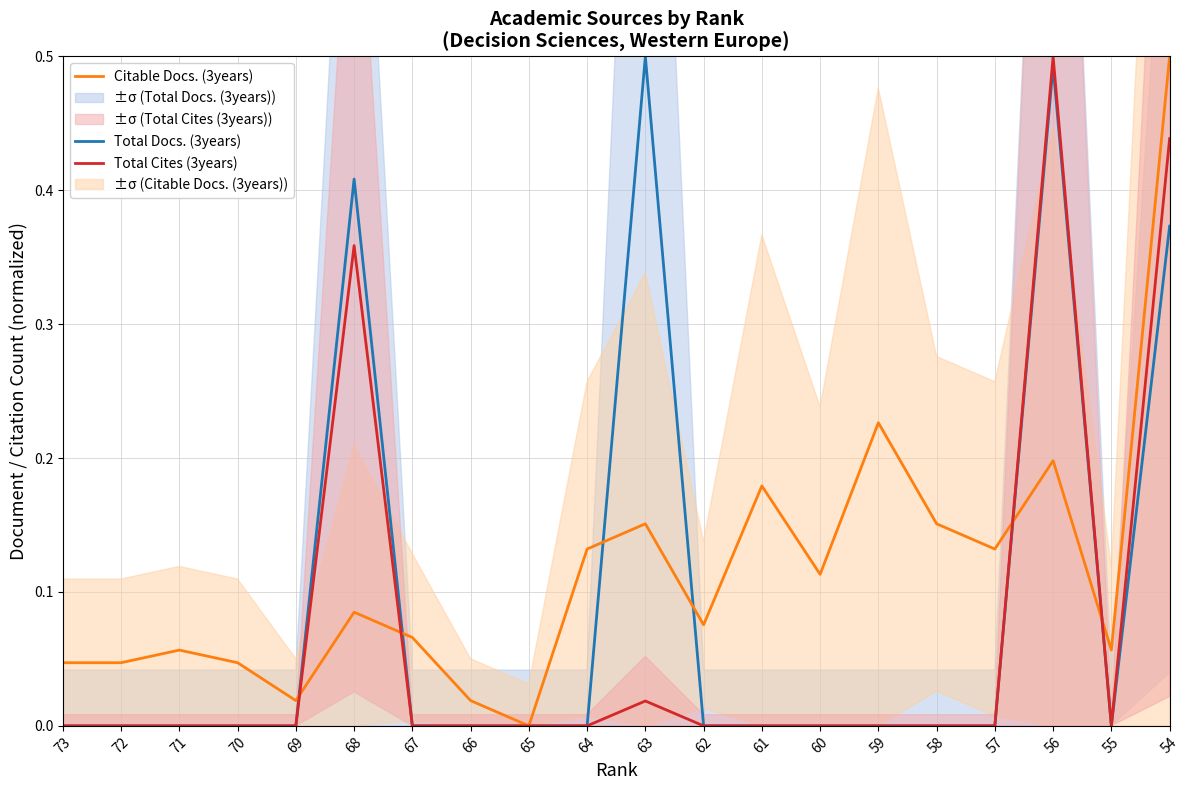

List the series in order of their peak value, highest first.

Total Docs. (3years), Citable Docs. (3years), Total Cites (3years)